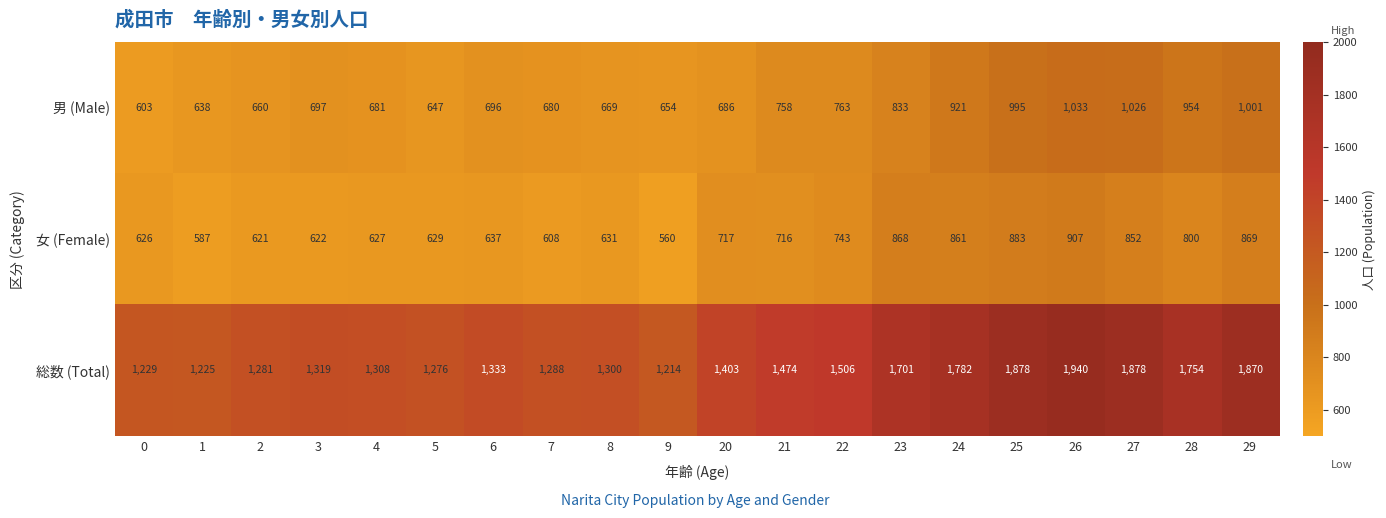

What is the average value of the 女 (Female) series?

718